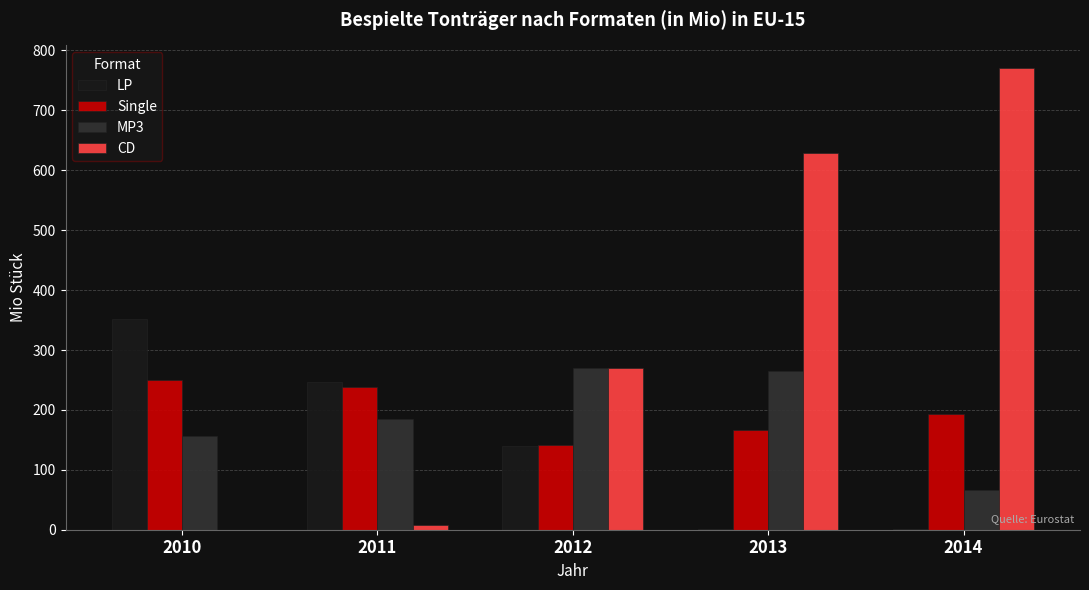

Between 2011 and 2014, which series saw the biggest shift?

CD